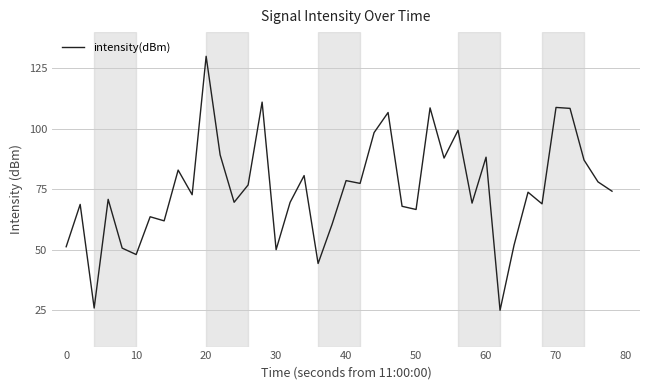

Which label corresponds to the largest value in the chart?

20